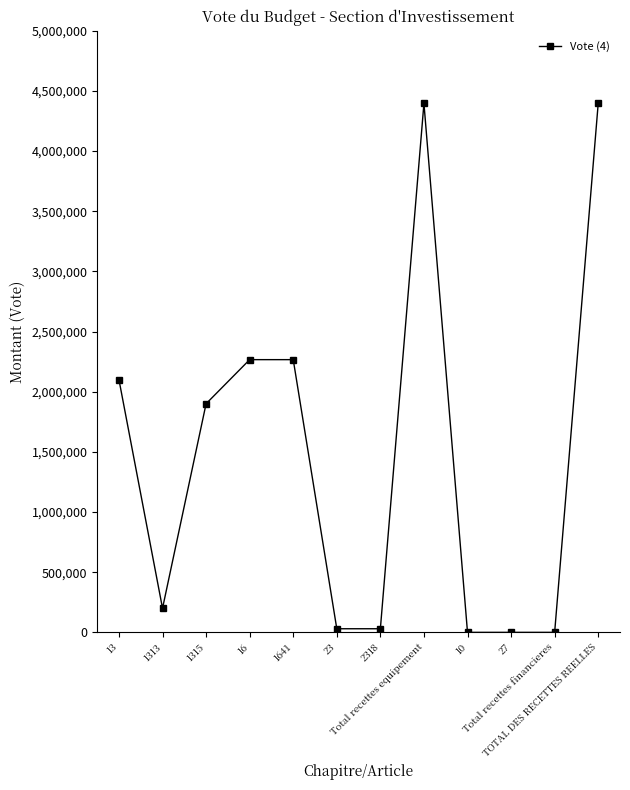

What is the difference between the second highest and second lowest values?

4396500